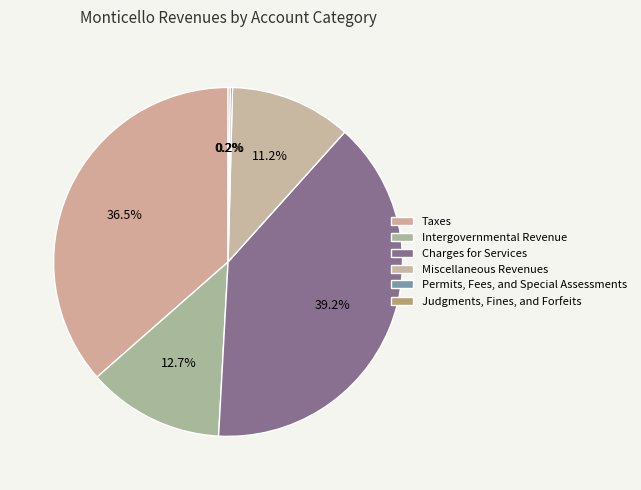

Do Taxes and Miscellaneous Revenues together represent more than half of the pie?

No